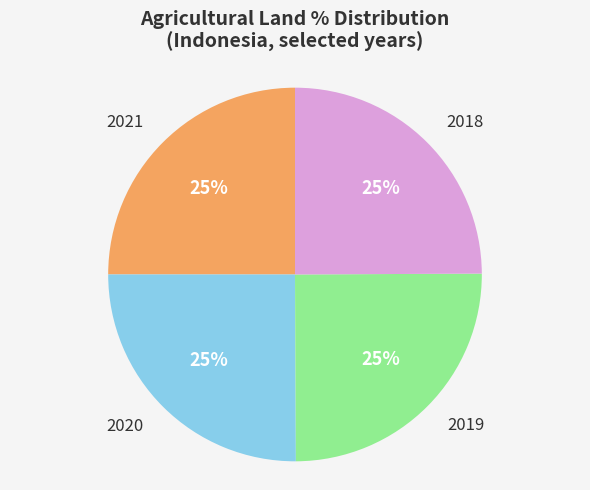

To the nearest percent, what is the average slice percentage?

25%